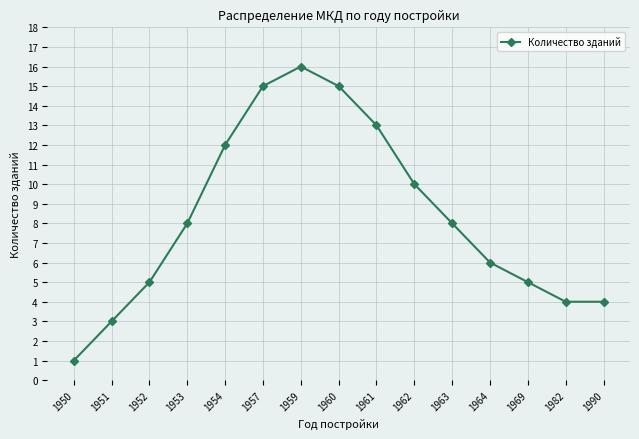

The chart shows a value of 3 at 1952. True or false?

False